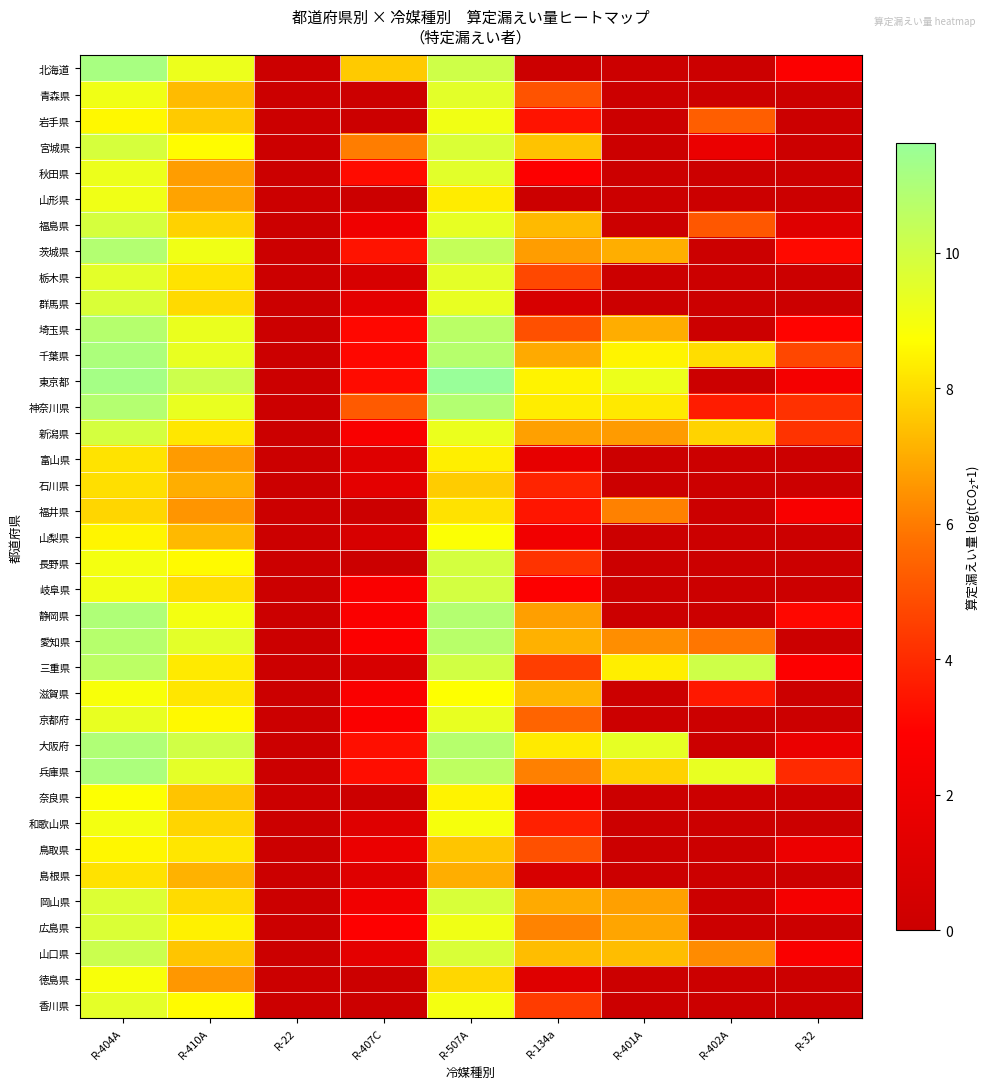

At how many categories does at least one series exceed 7?

7